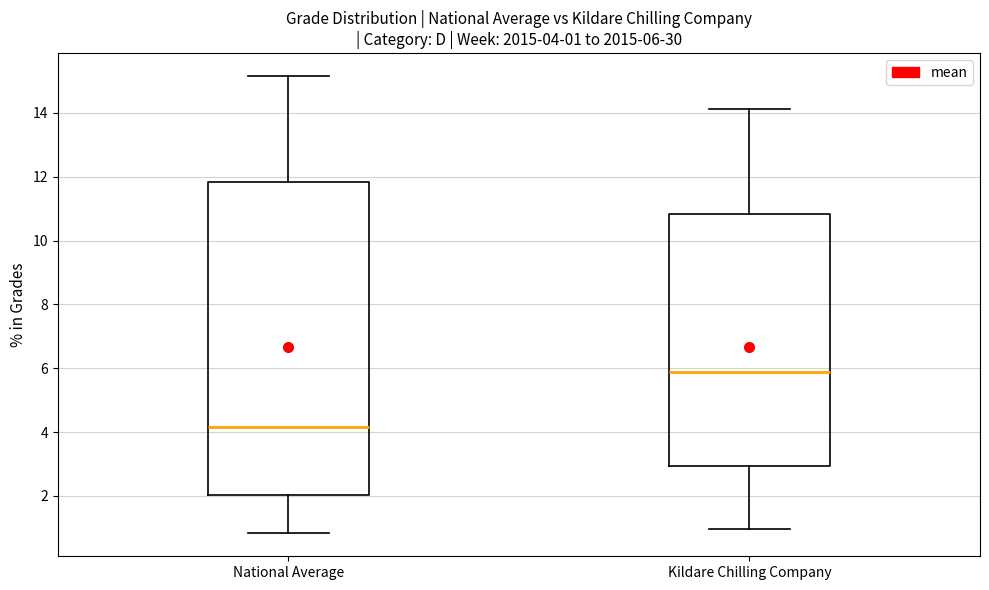

Comparing the boxes themselves (not the whiskers), which one is the tallest?

National Average